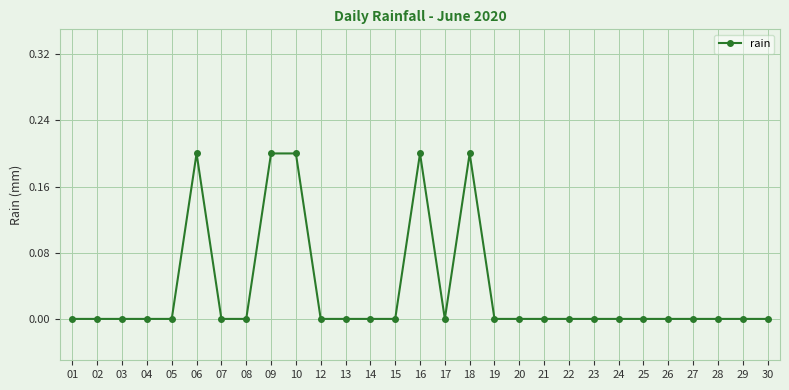

Does the chart have visible grid lines?

Yes